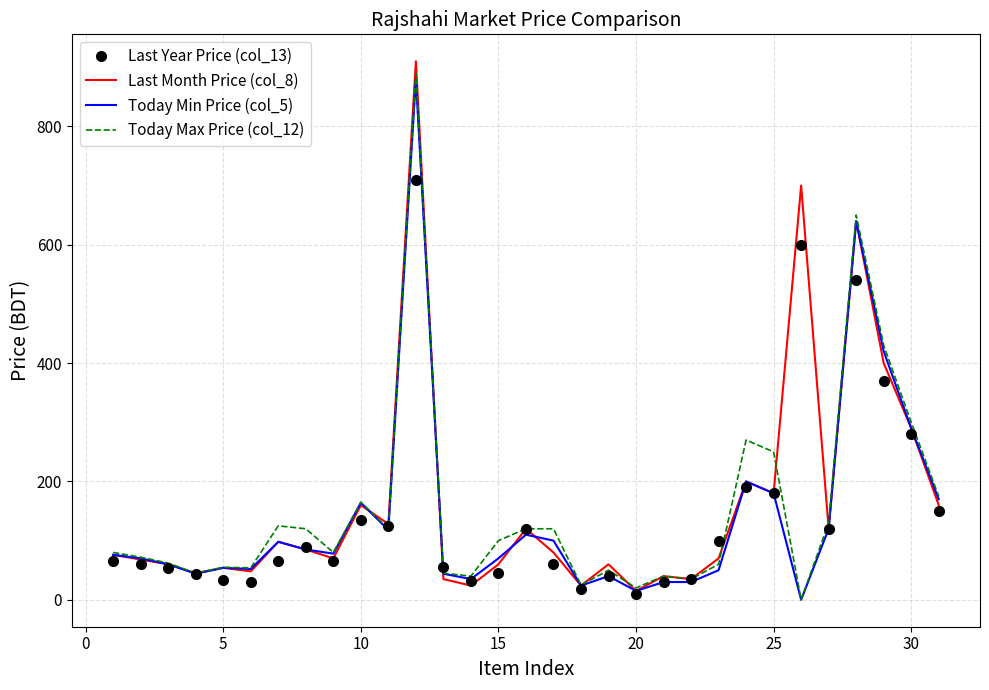

What is the greatest value displayed?

910